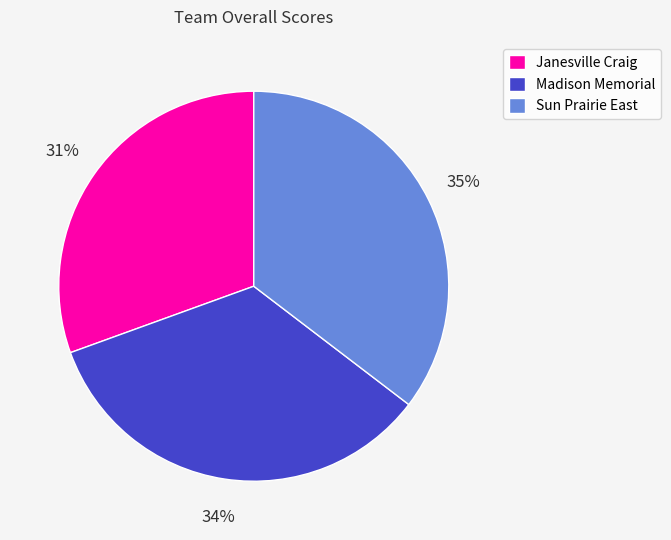

To the nearest percent, what is the combined percentage of Janesville Craig and Madison Memorial?

65%